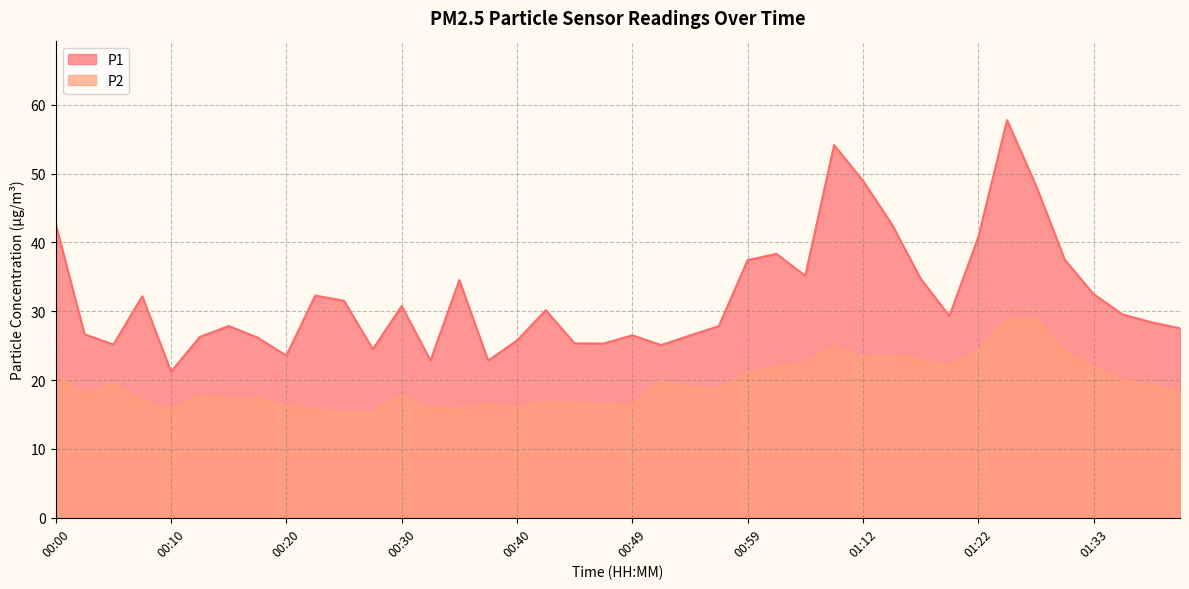

Where is P1 nearest to the value 39?

01:02